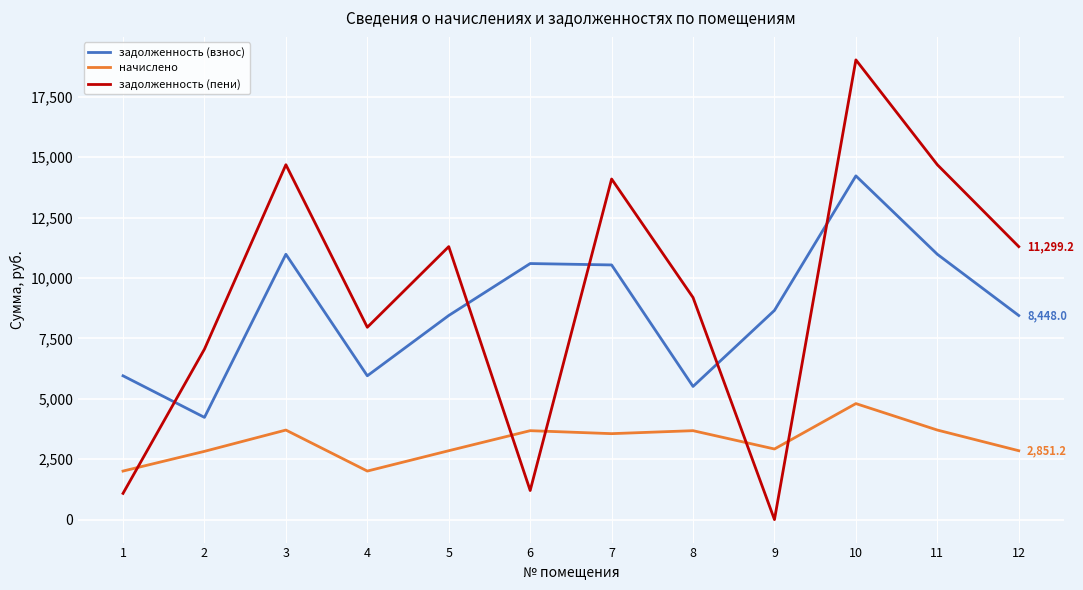

At which label does задолженность (пени) first exceed 11299?

3